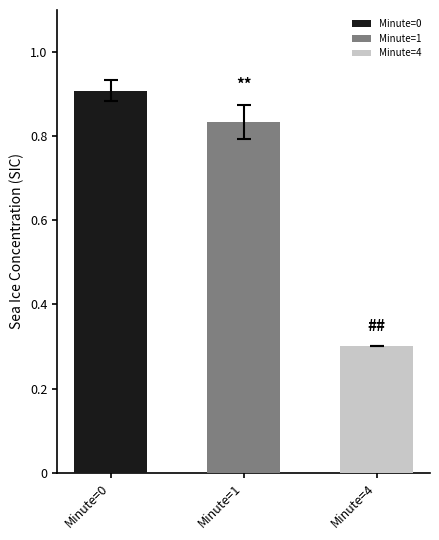

The value at 32 is 0.6. True or false?

False